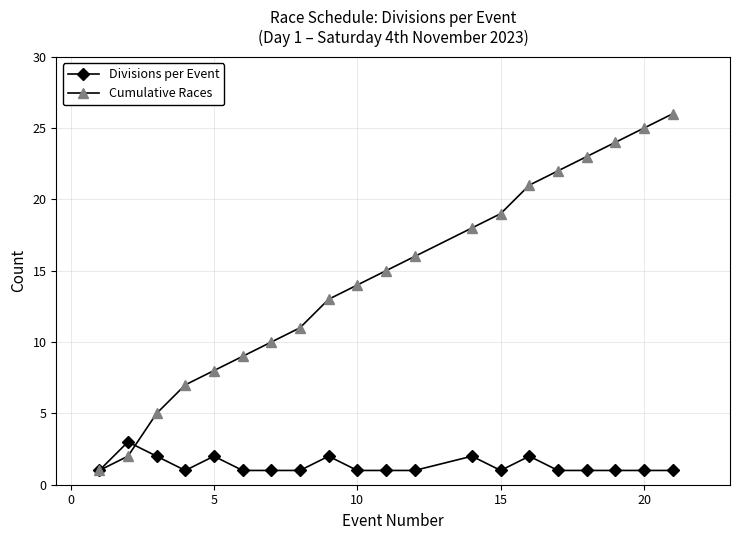

Count the Divisions per Event values in the range 1 to 2.

19